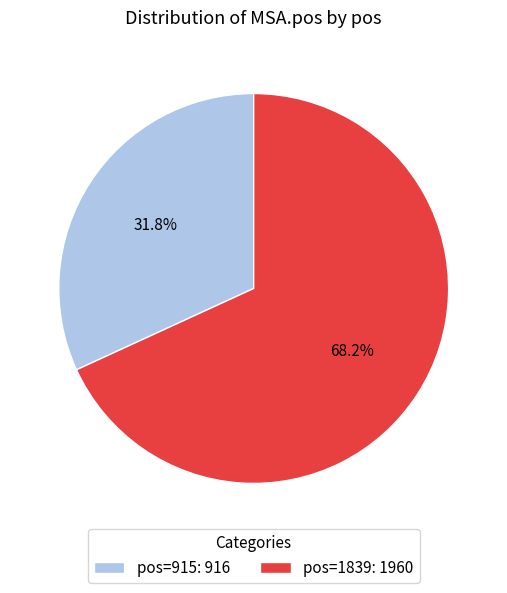

Is there a majority slice in this chart?

Yes